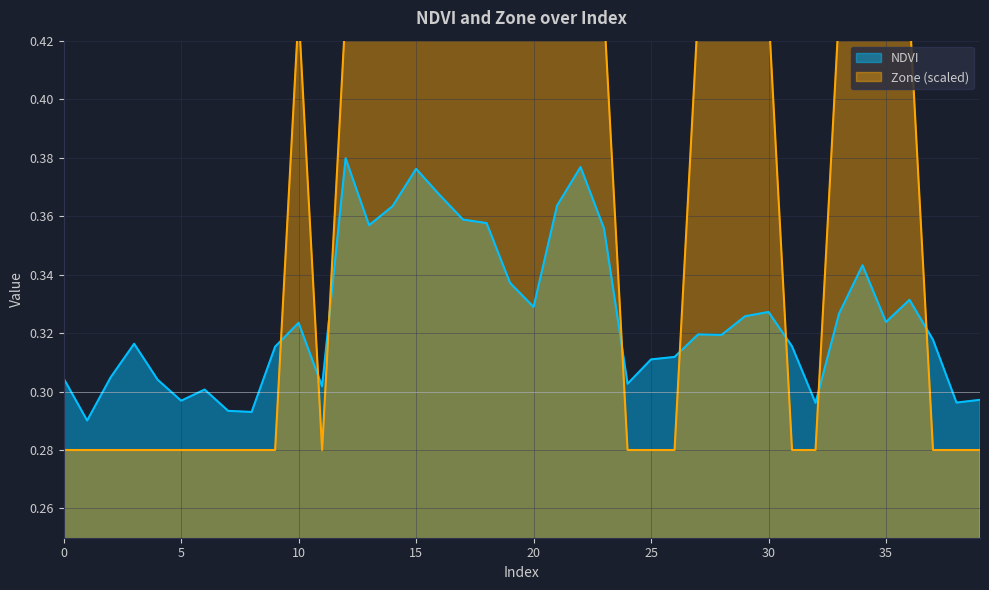

The value of Zone at 7 is 0.5. True or false?

False